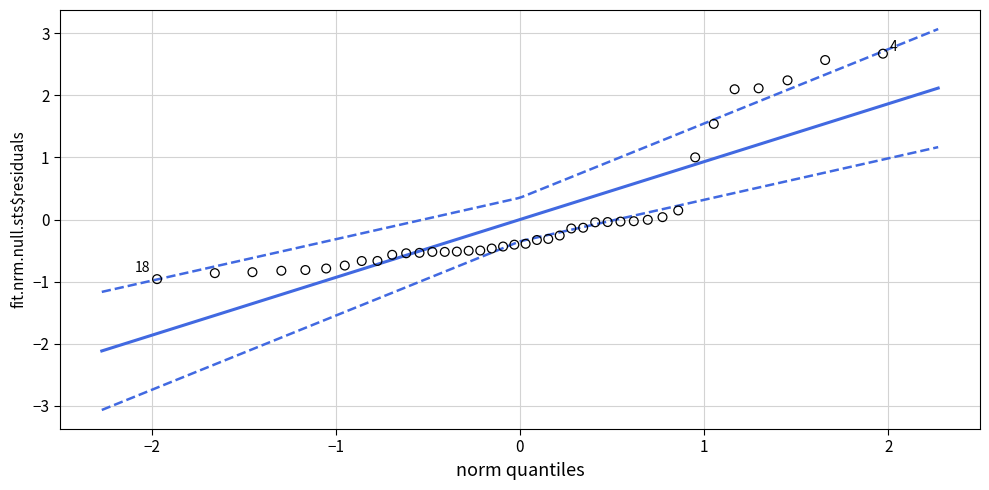

What is the range of X values (max minus min)?

3.9